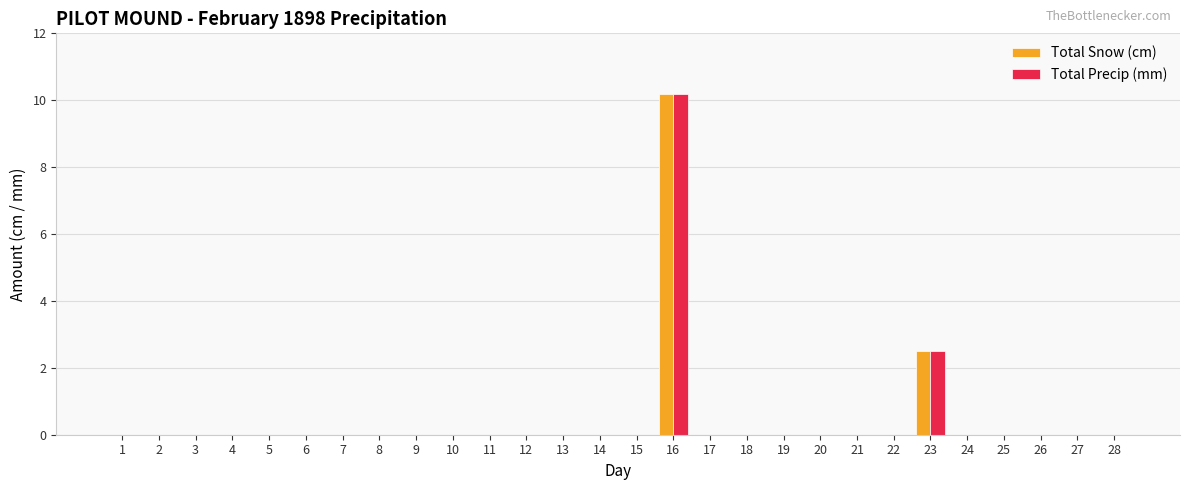

Is it true that Total Snow (cm) equals -3.7 at 1?

False